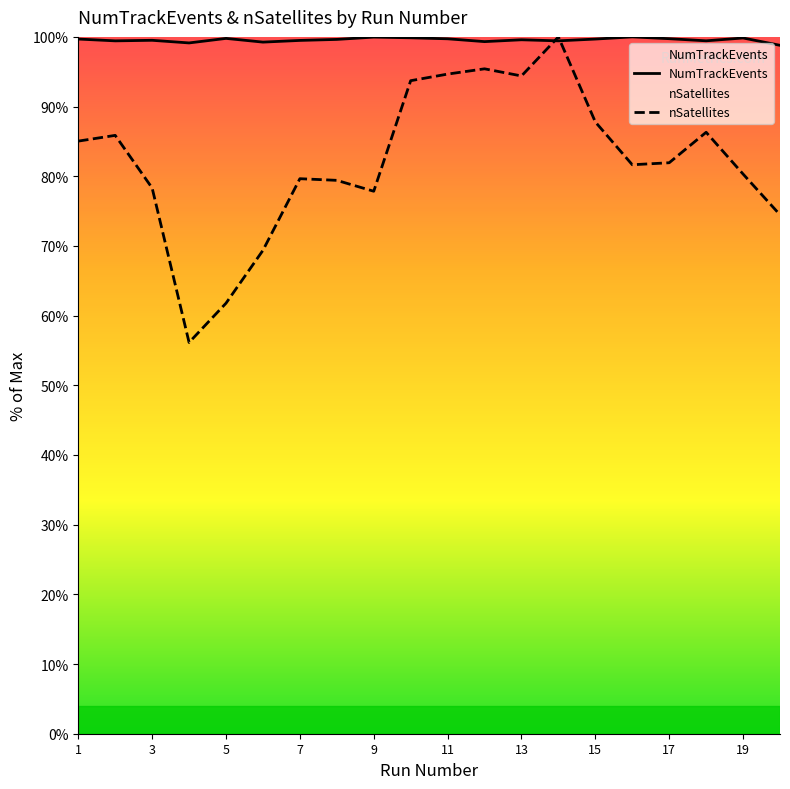

What is the average value of the nSatellites series?

82.2